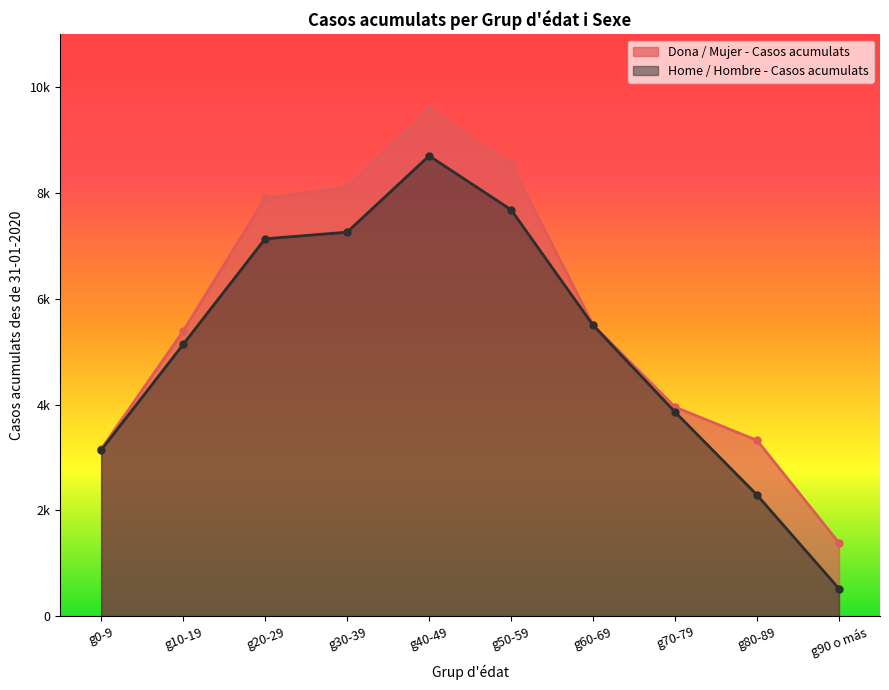

What is the label of the 8th point from the right?

g20-29